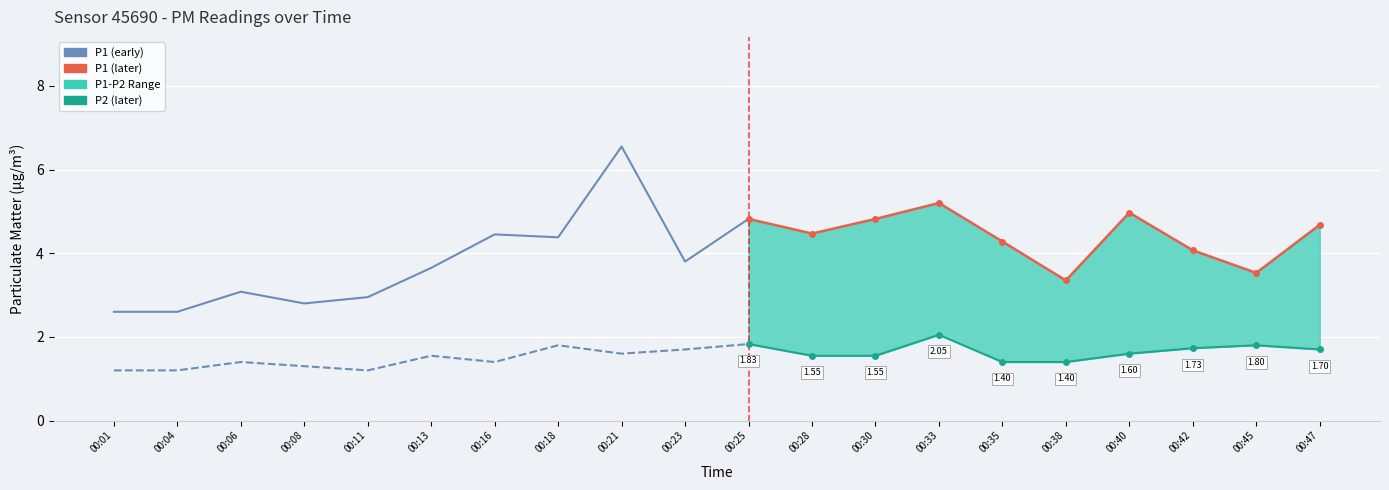

True or false: P1 and P2 cross at least once.

False